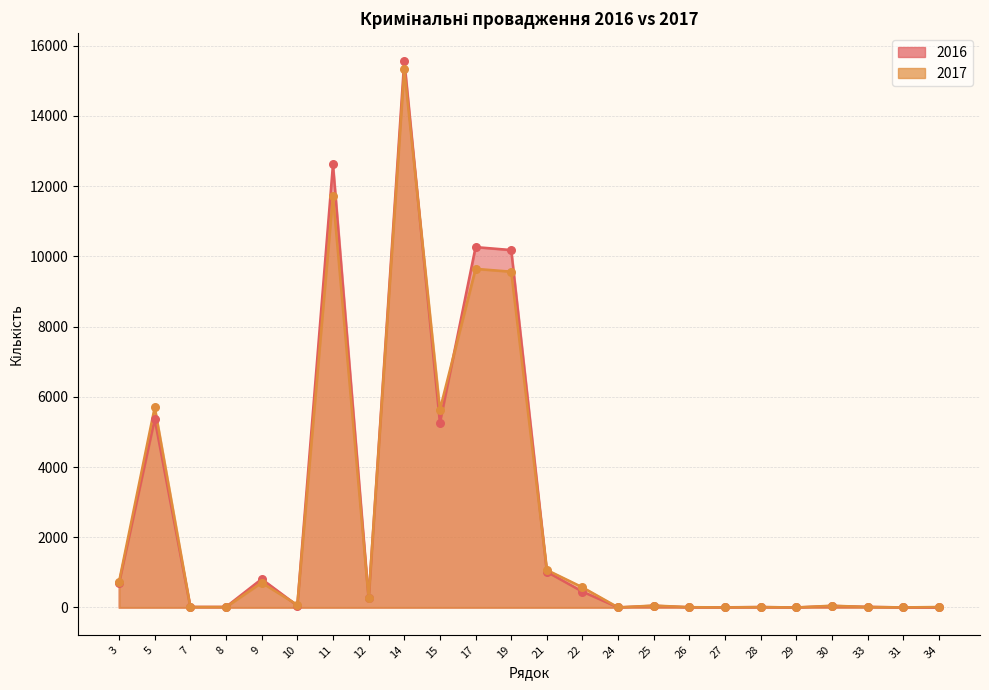

Is the value of 2016 at 30 greater than the value of 2017 at 30?

No